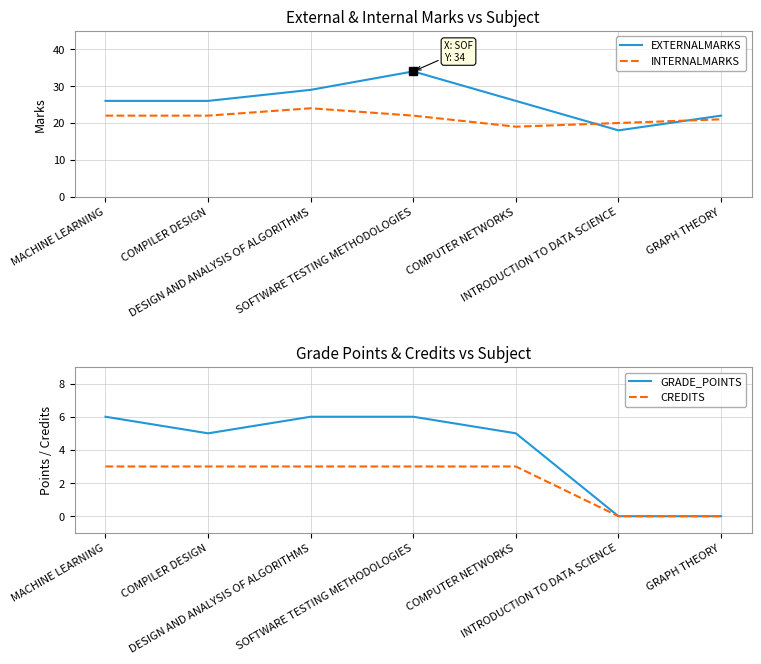

What is the average value of the GRADE_POINTS series?

4